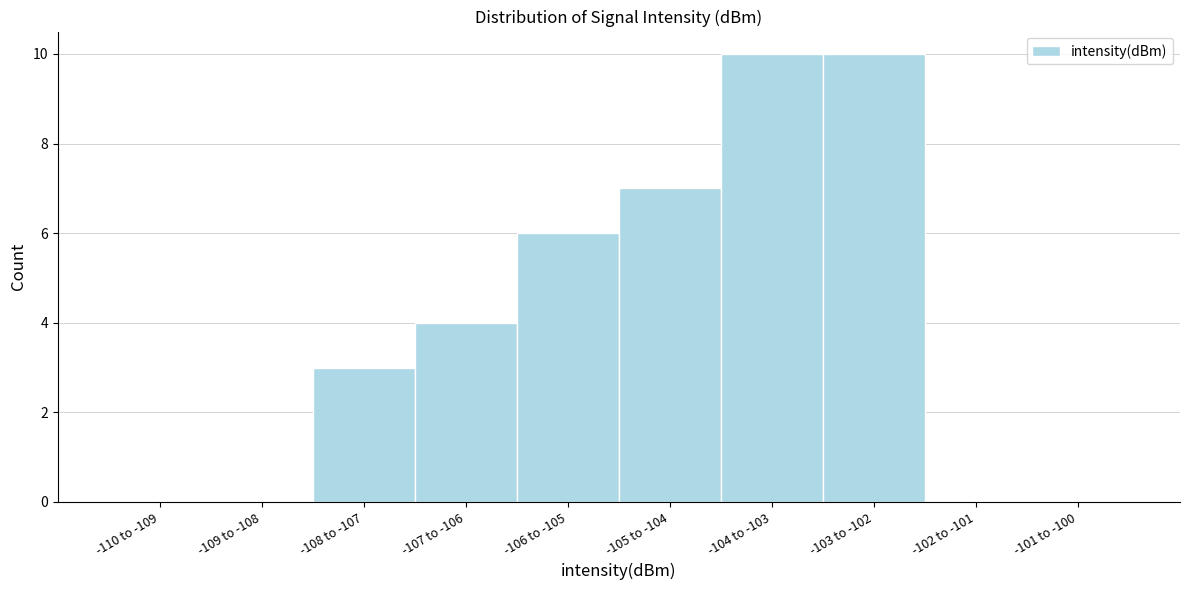

Reading right to left, what are all the values shown in this chart?

-101 to -100=0	-102 to -101=0	-103 to -102=10	-104 to -103=10	-105 to -104=7	-106 to -105=6	-107 to -106=4	-108 to -107=3	-109 to -108=0	-110 to -109=0